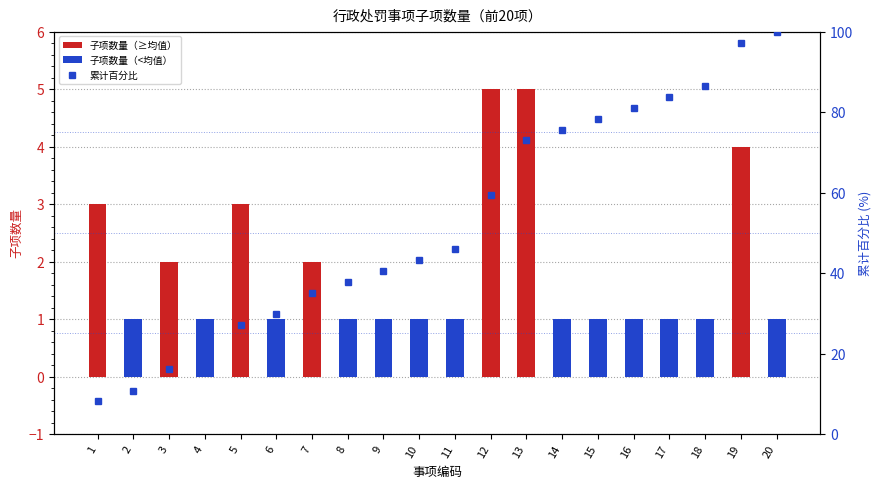

Reading right to left, transcribe all the data shown in this chart.

项目数量: 1.0	4.0	1.0	1.0	1.0	1.0	1.0	5.0	5.0	1.0	1.0	1.0	1.0	2.0	1.0	3.0	1.0	2.0	1.0	3.0
累计百分比: 100.0	97.3	86.5	83.8	81.1	78.4	75.7	73.0	59.5	45.9	43.2	40.5	37.8	35.1	29.7	27.0	18.9	16.2	10.8	8.1